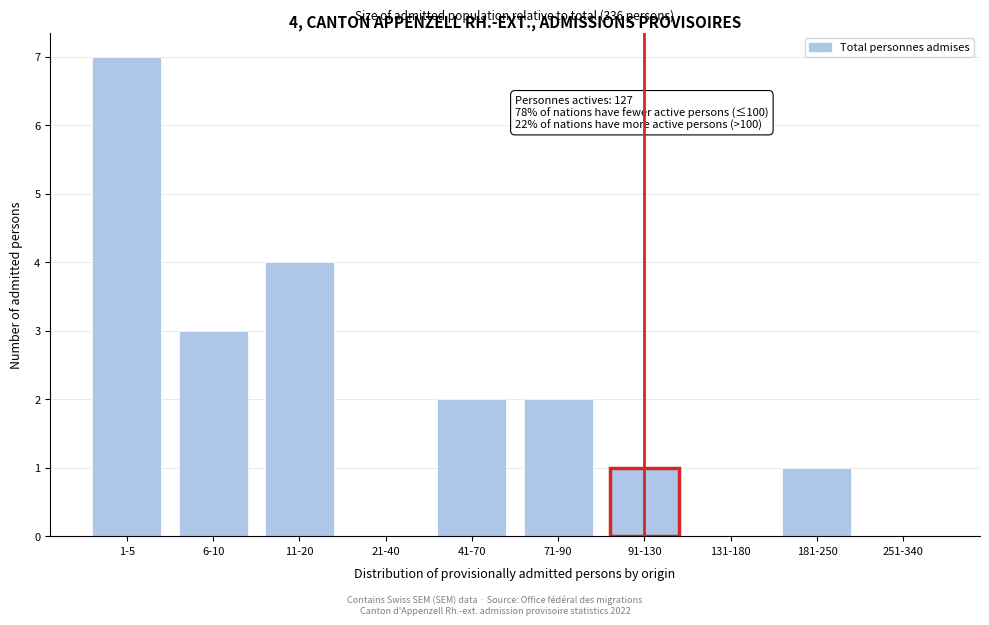

Reading left to right, transcribe all the data shown in this chart.

1-5=7	6-10=3	11-20=4	21-40=0	41-70=2	71-90=2	91-130=1	131-180=0	181-250=1	251-340=0